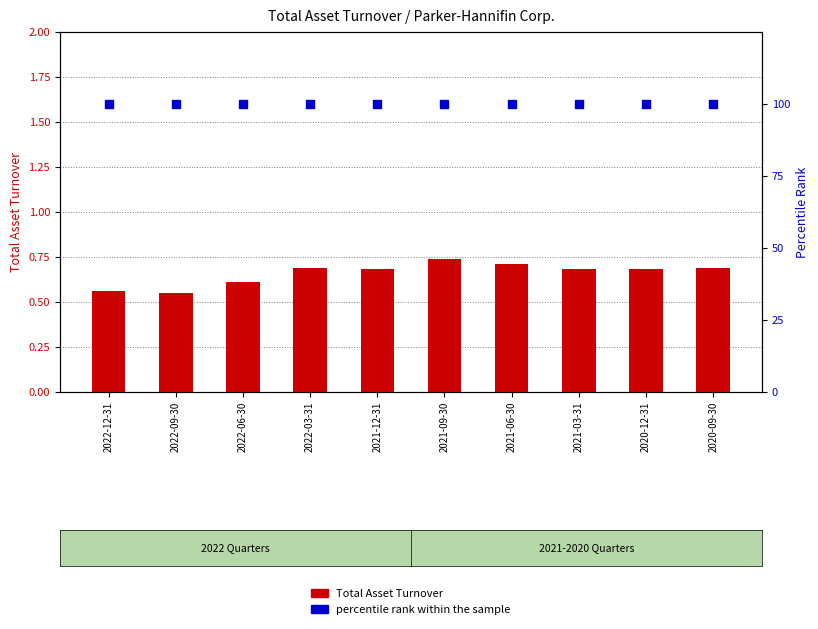

Is the value of Total Asset Turnover at 2022-06-30 greater than the value of percentile rank within the sample at 2022-12-31?

No